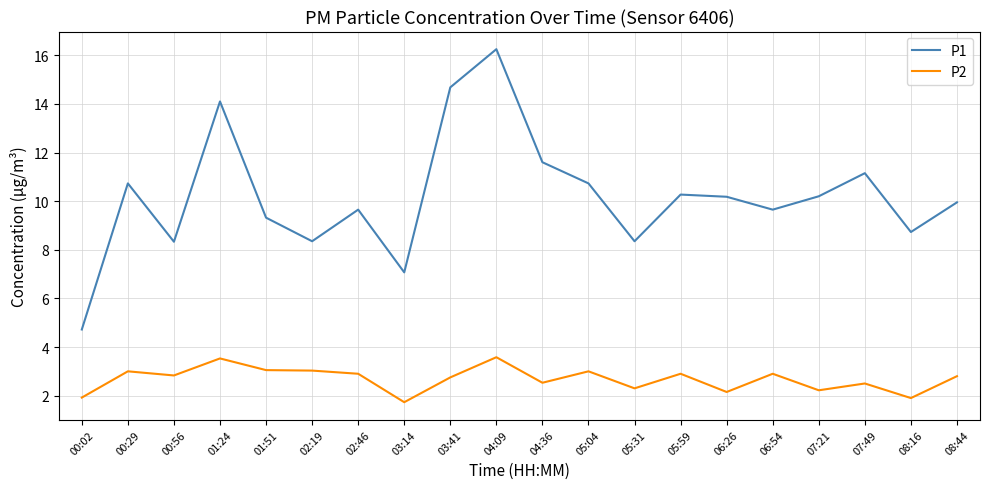

Is the value of P2 at 03:14 greater than the value of P1 at 04:36?

No